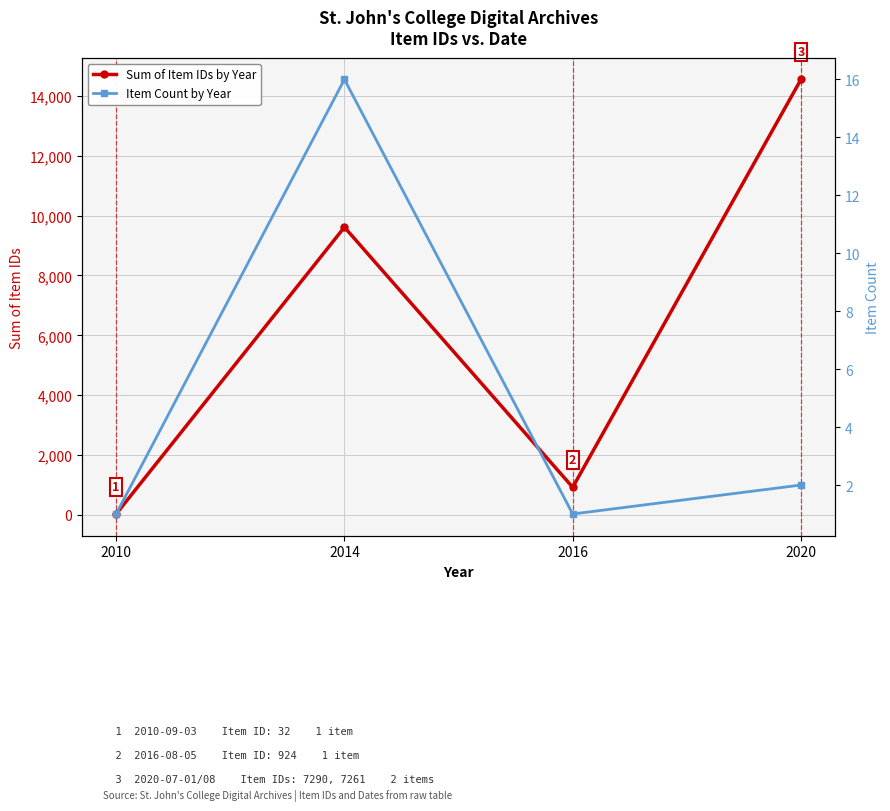

True or false: Sum of Item IDs by Year and Item Count by Year cross at least once.

False